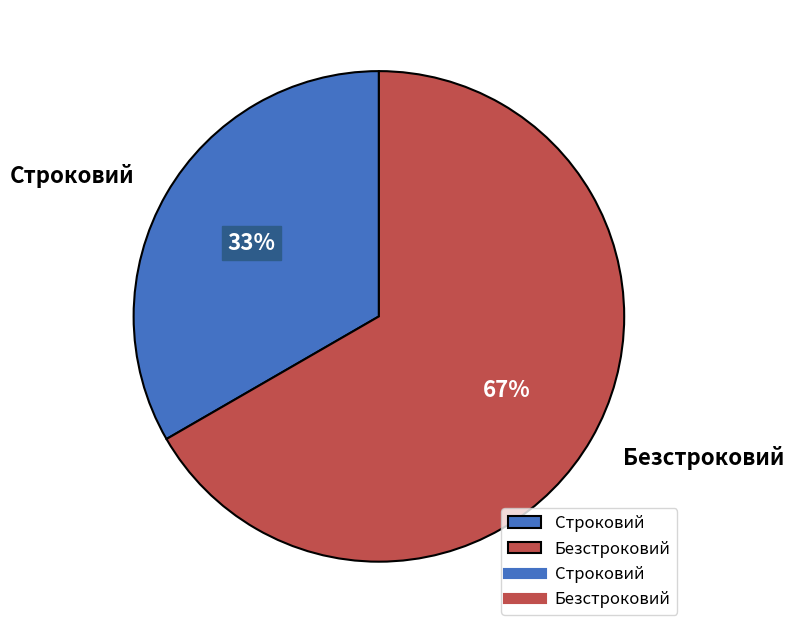

To the nearest percent, what is the combined percentage of Строковий and Безстроковий?

100%